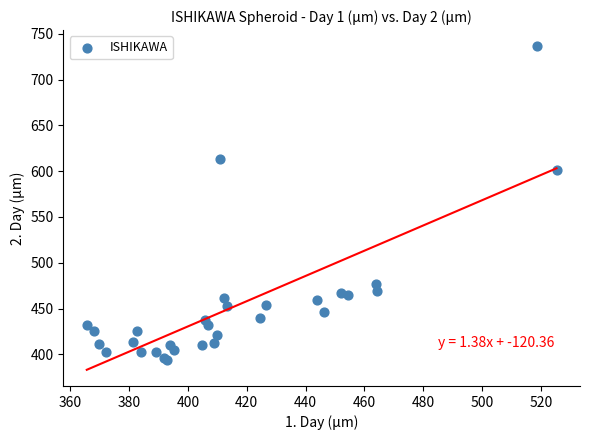

What Y value in the scatter plot is closest to 564?

601.5